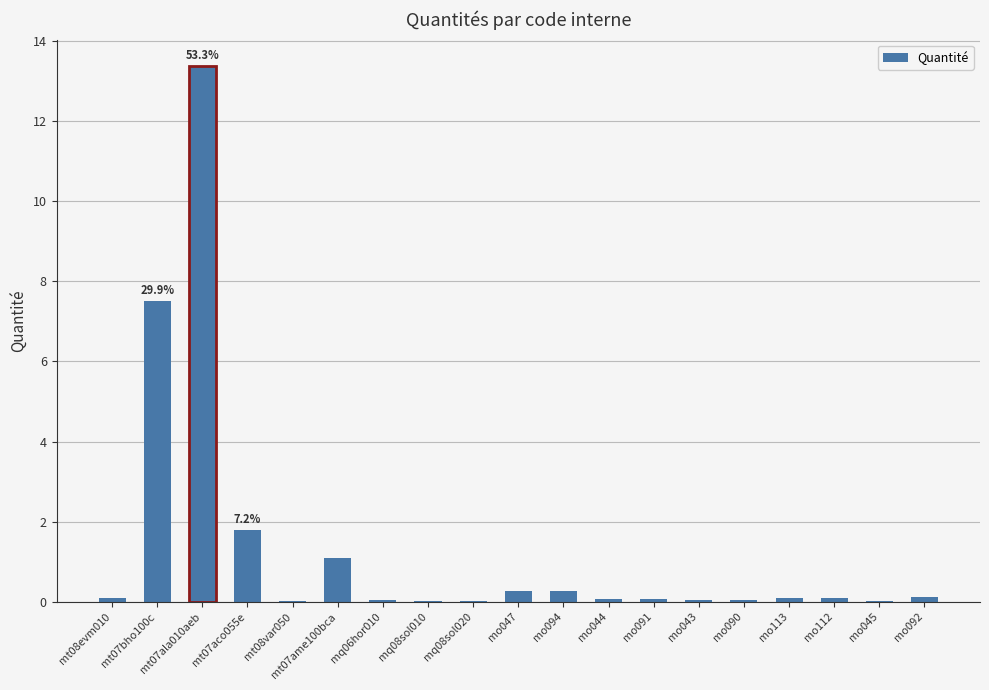

Are the bars grouped side by side (vs. stacked)?

No